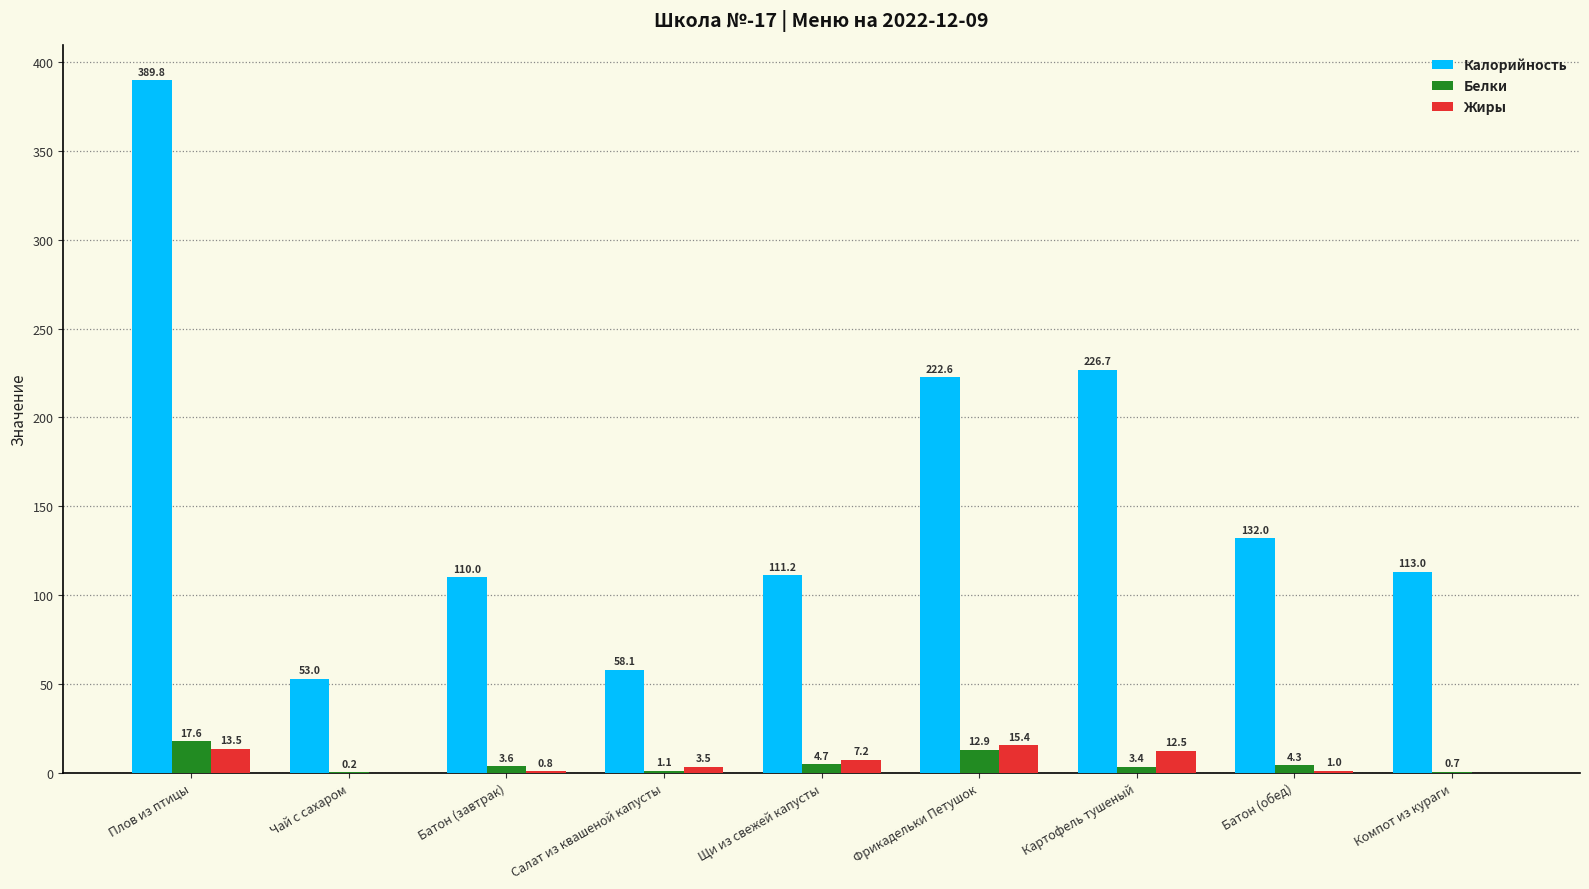

What is the average value of the Белки series?

5.4